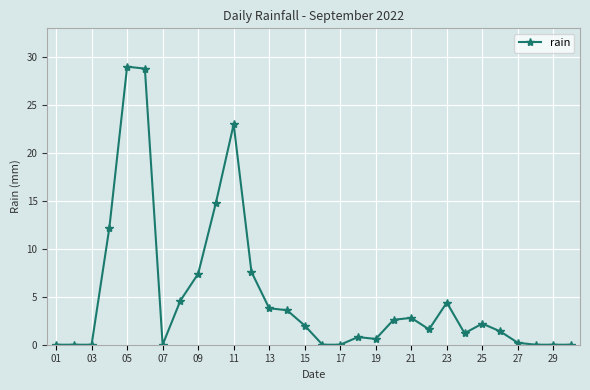

What is the difference between the second highest and second lowest values?

28.8